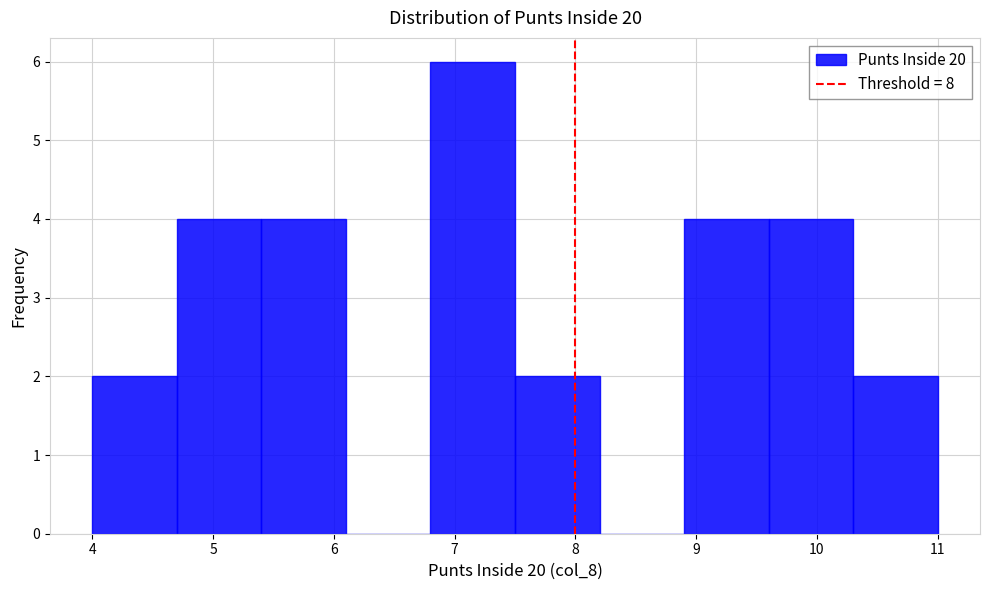

What is the height of the bar covering 8.9 to 9.6 on the x-axis? The values are not printed on the chart, so give them approximately, as read against the axis.

4